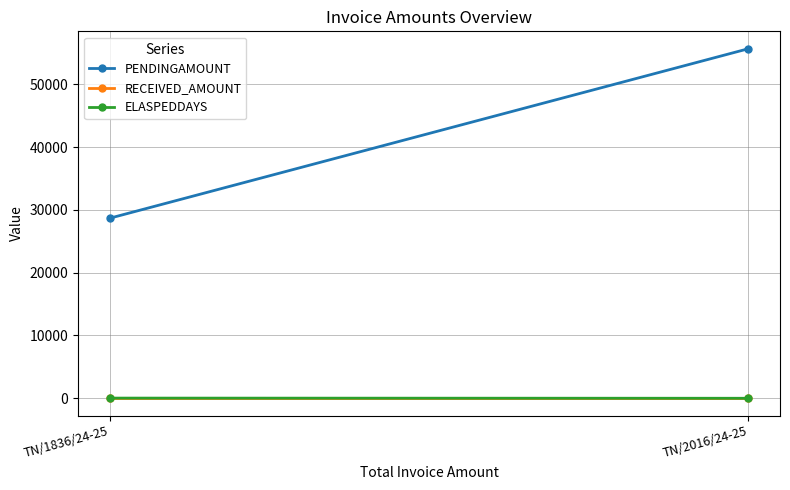

Which category has the highest value in the PENDINGAMOUNT series?

TN/2016/24-25